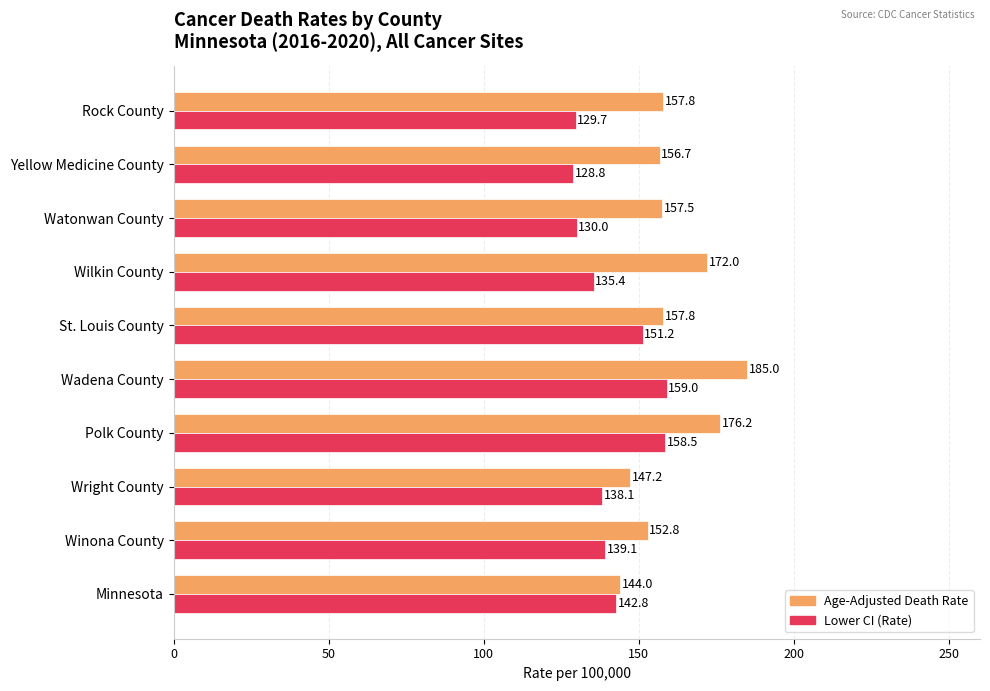

Which series has the largest total across all categories?

Age-Adjusted Death Rate